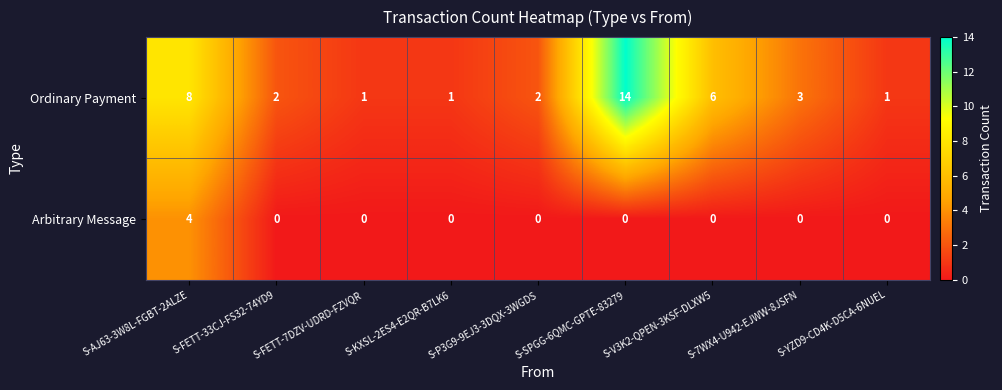

At which category does the chart reach its peak across all series?

S-SPGG-6QMC-GPTE-83279